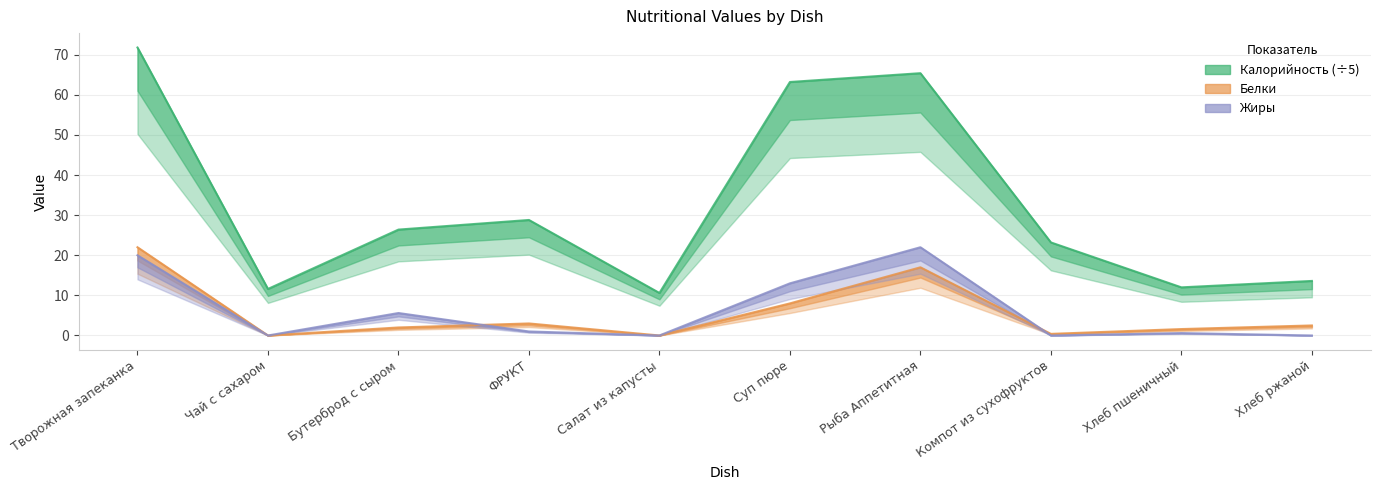

What are all the series names shown in the legend?

Калорийность (÷5), Белки, Жиры